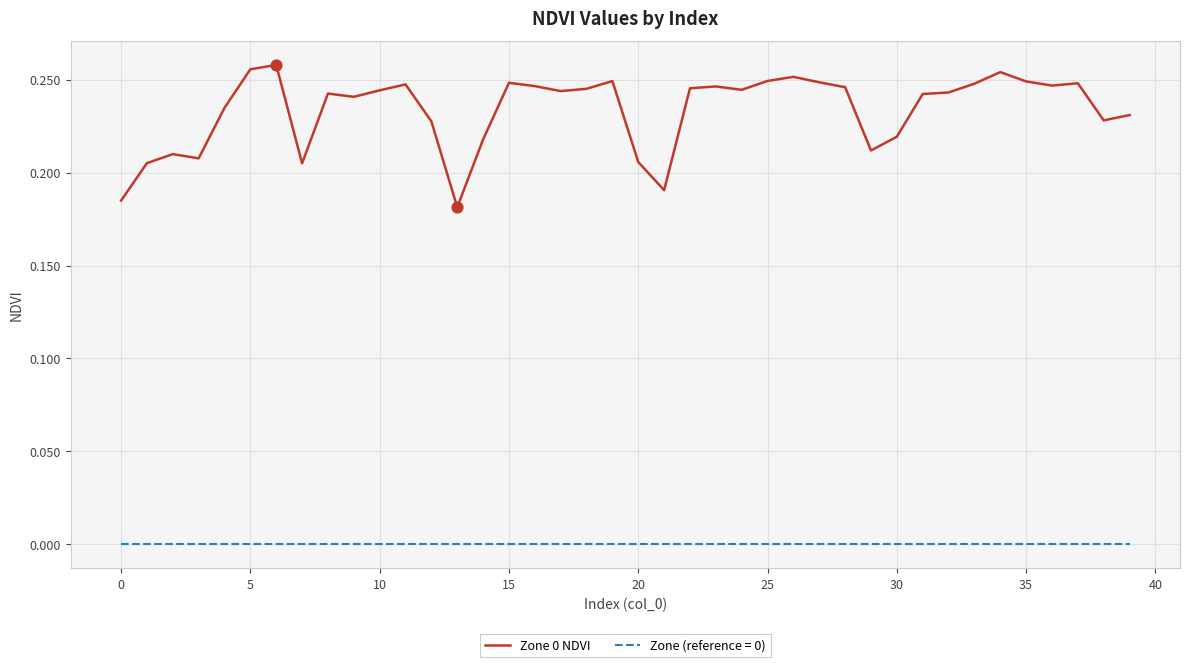

Which series has the widest spread of values?

Zone 0 NDVI